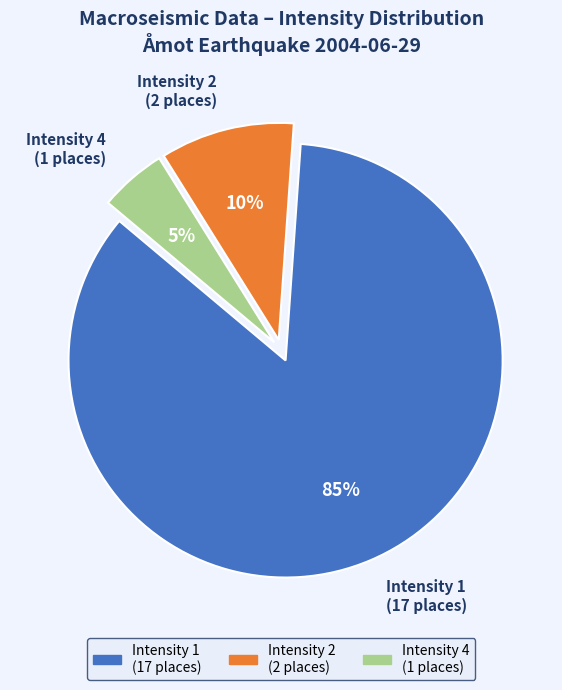

Which category has the smallest portion of the pie?

Intensity 4 (1 places)